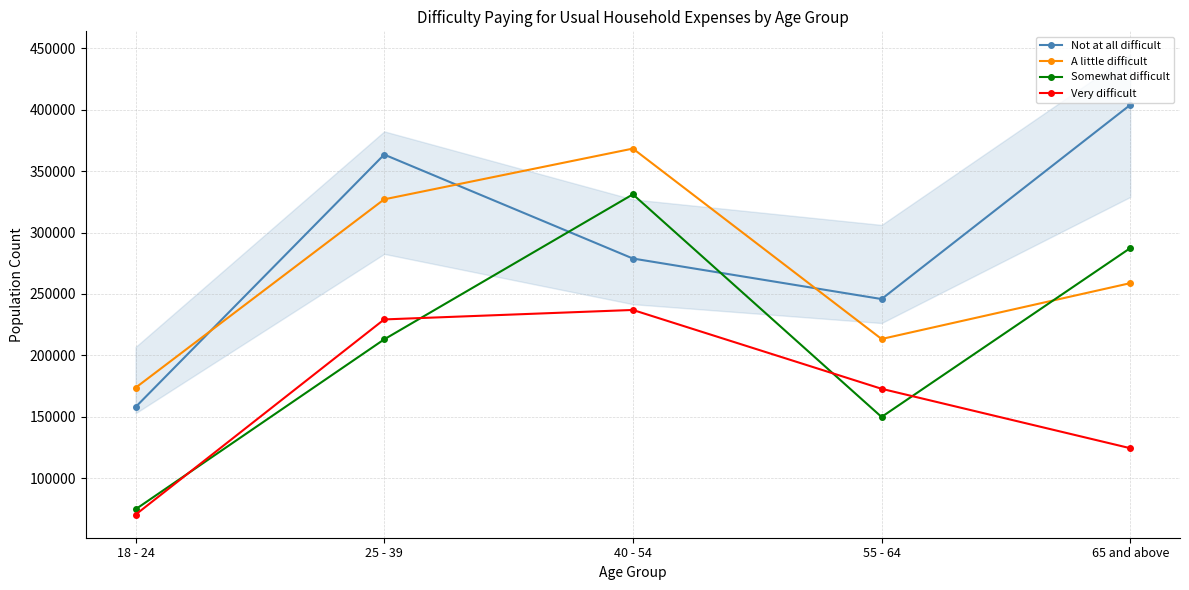

Rank the series by their maximum value, from lowest to highest.

Very difficult, Somewhat difficult, A little difficult, Not at all difficult